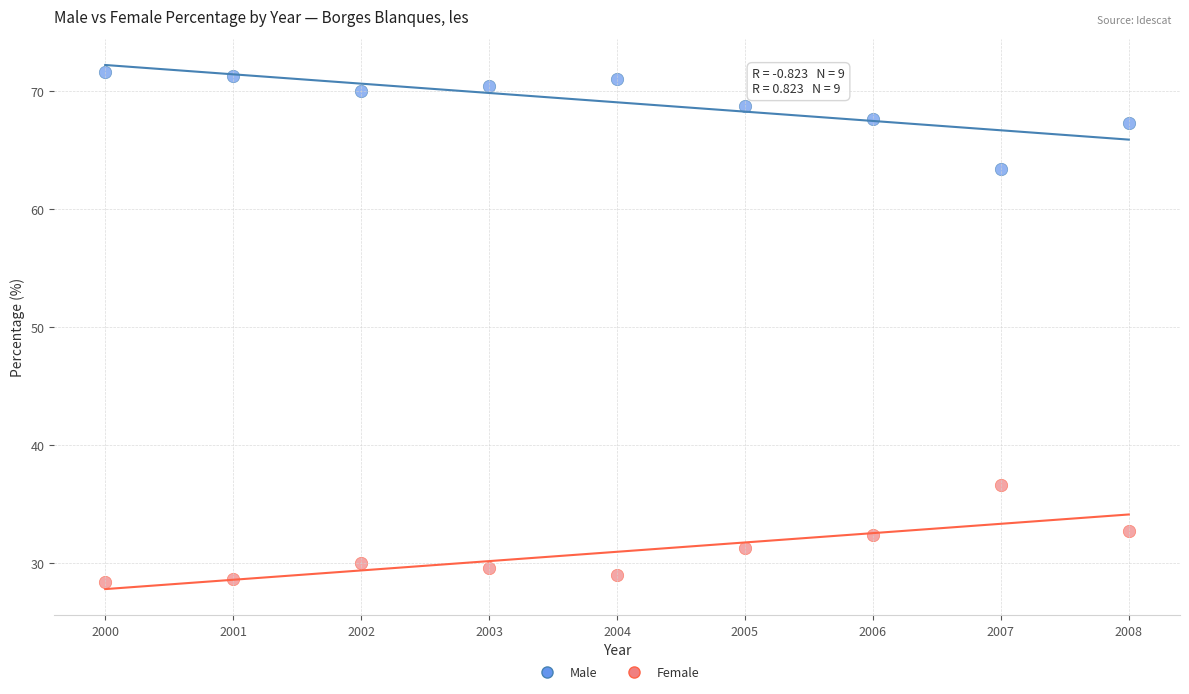

Which series contains the highest Y value?

Male